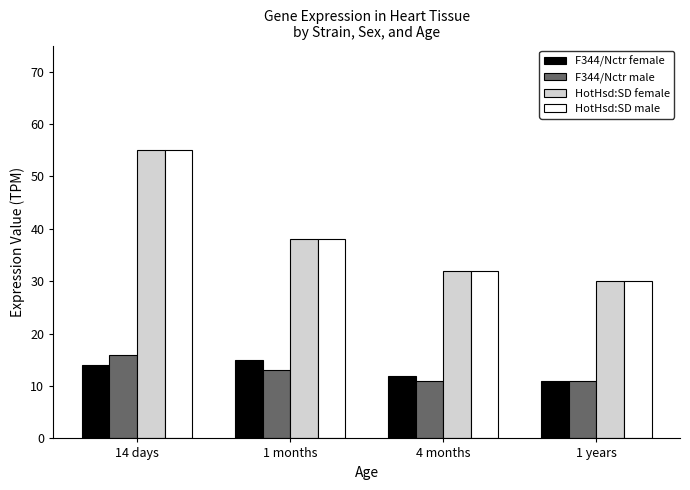

The value of F344/Nctr male at 1 years is 11. True or false?

True